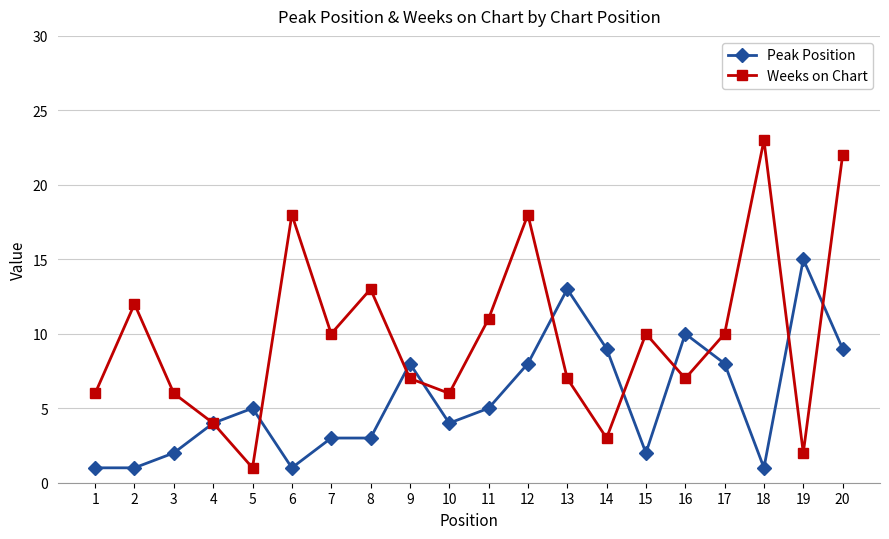

Rank the series by their average value, from highest to lowest.

Weeks on Chart, Peak Position